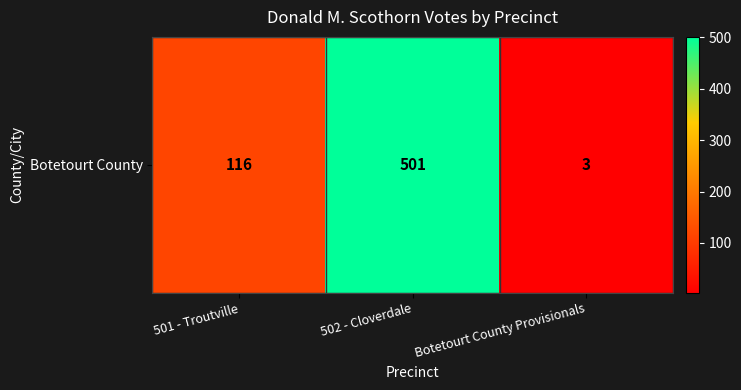

Which category has the lowest value across all series?

Botetourt County Provisionals